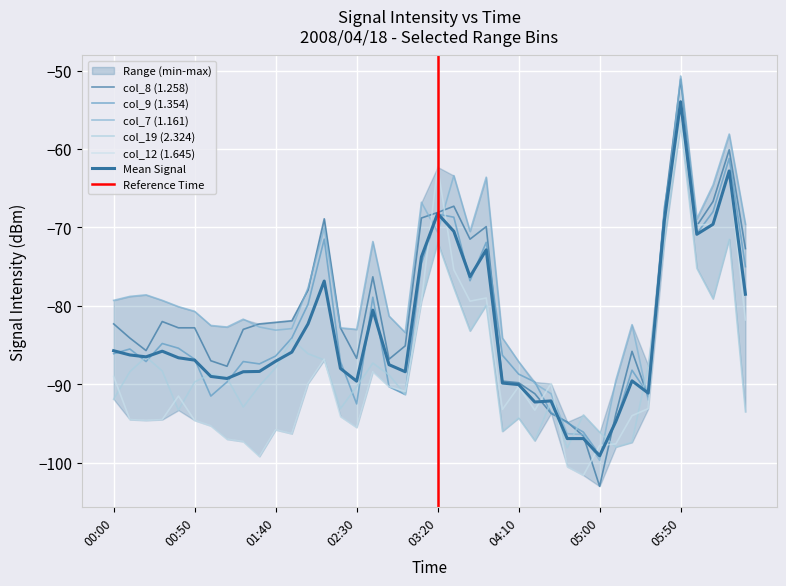

Count the number of categories in the chart.

40